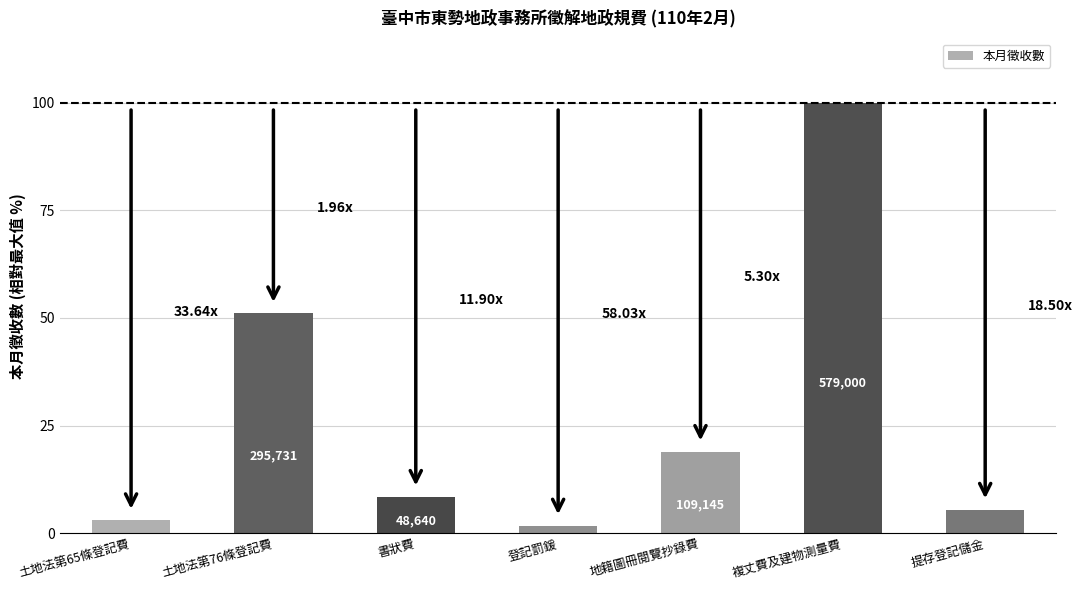

What is the change in value from 土地法第65條登記費 to 土地法第76條登記費?

+48.1